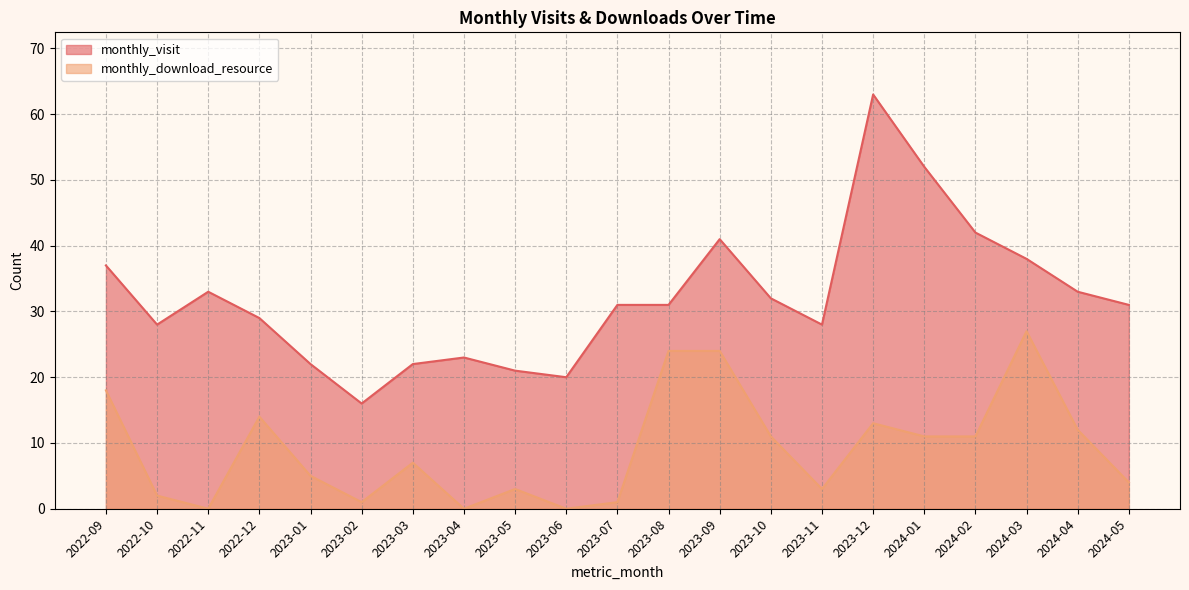

Which label corresponds to the largest value in the chart?

2023-12